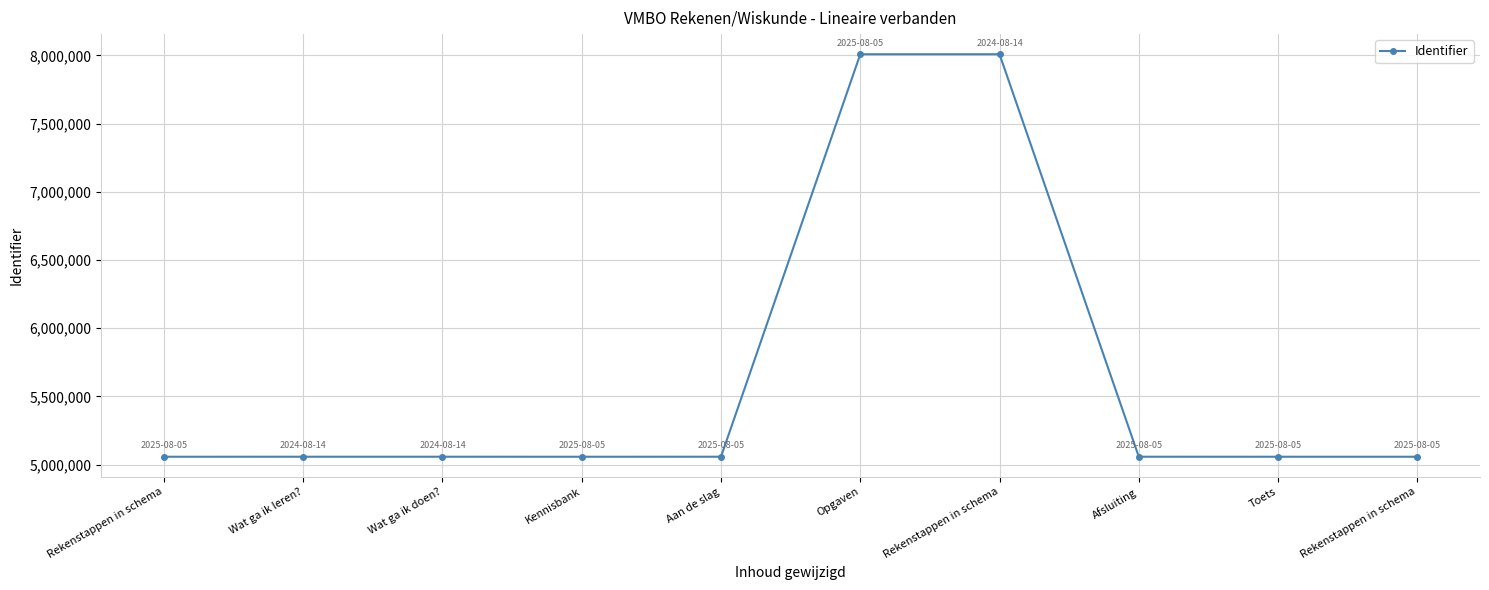

How many lines are shown in the chart?

1